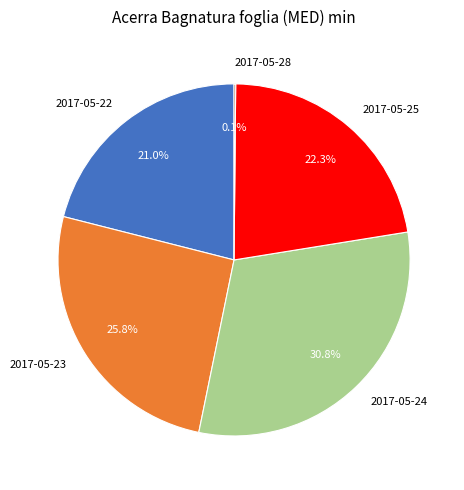

Does 2017-05-23 represent more than half of the total?

No